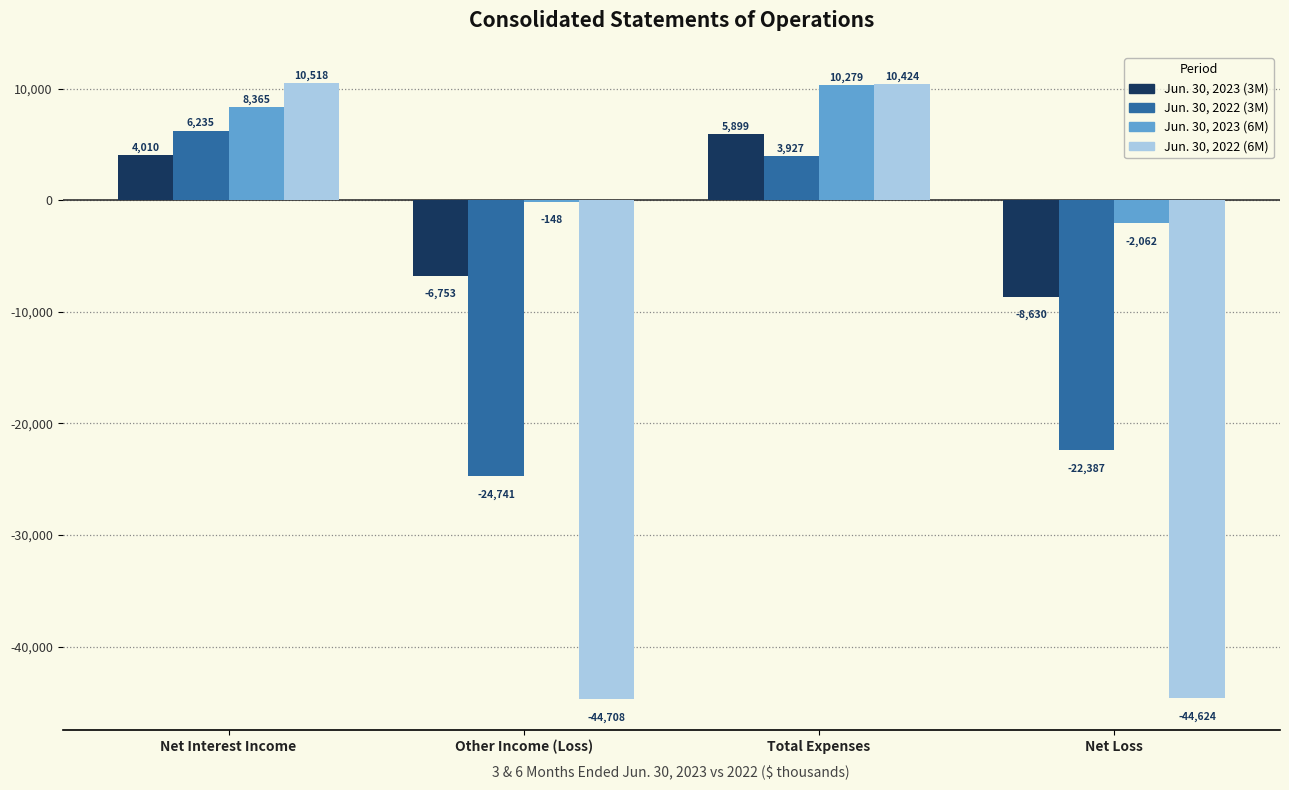

Which series has the largest total across all categories?

Jun. 30, 2023 (6M)